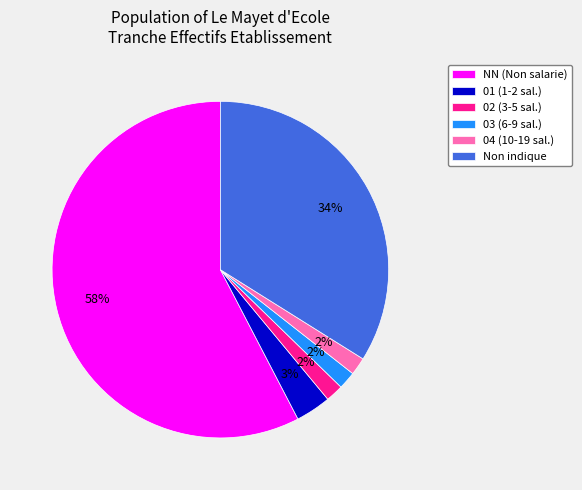

To the nearest percent, what is the combined percentage of 04 (10-19 sal.) and 01 (1-2 sal.)?

5%